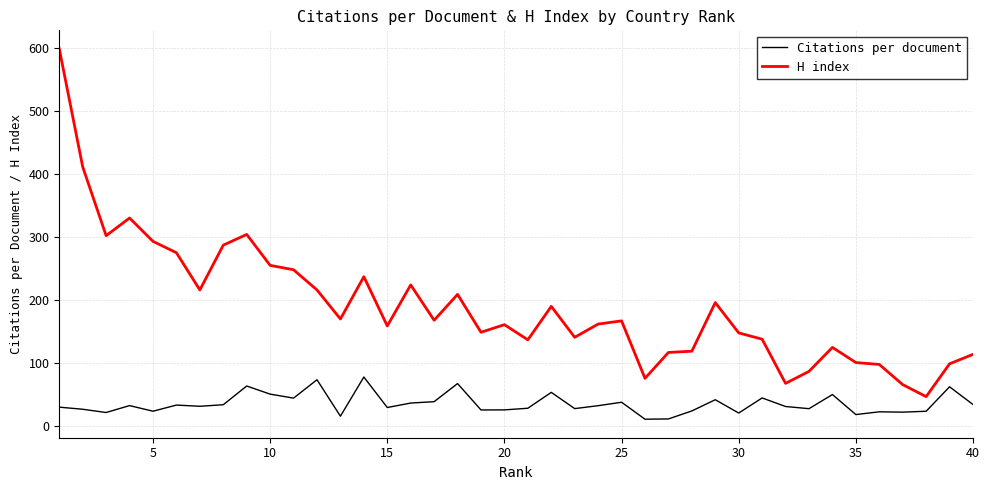

What are all the series names shown in the legend?

Citations per document, H index